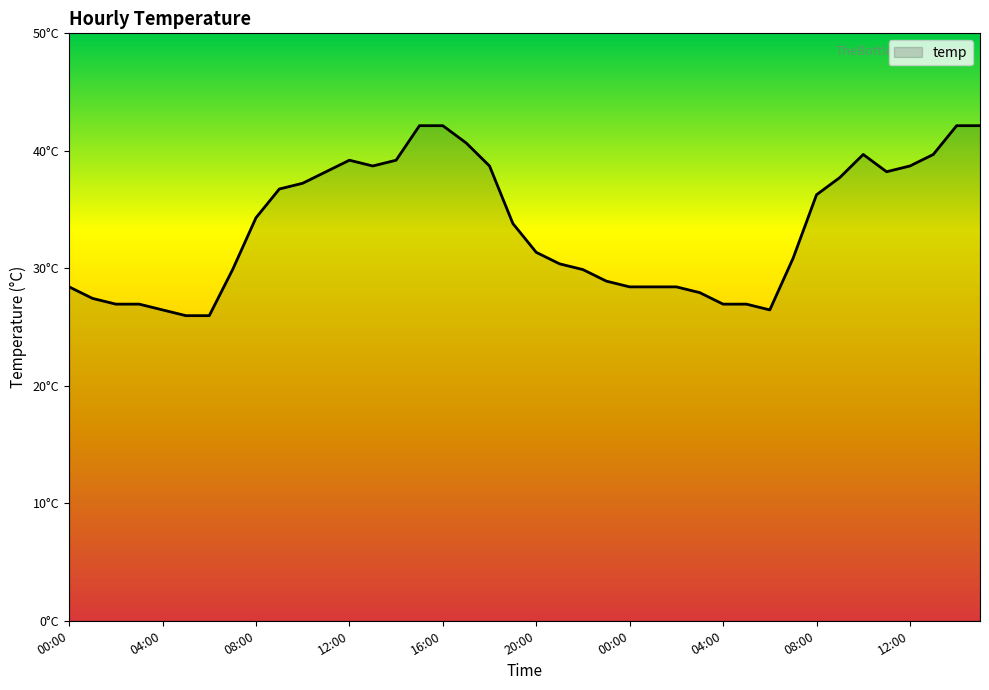

What is the sum of all values?

1338.7